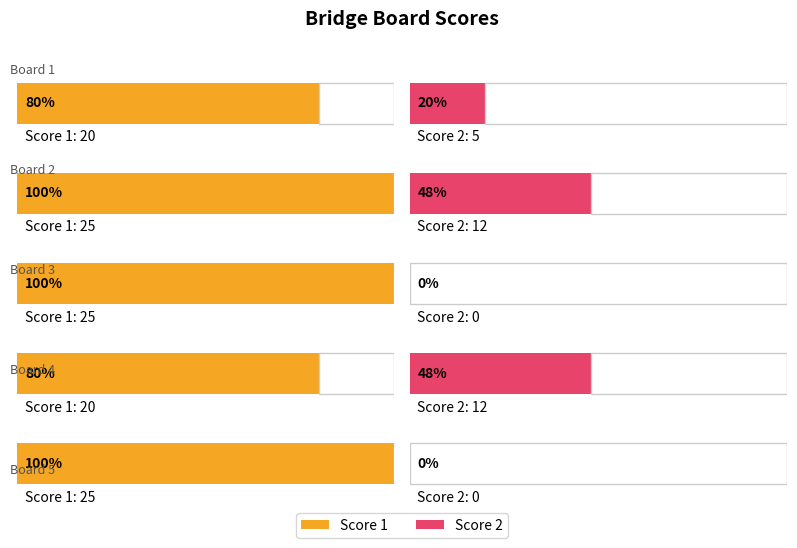

What are all the series names shown in the legend?

Score 1, Score 2